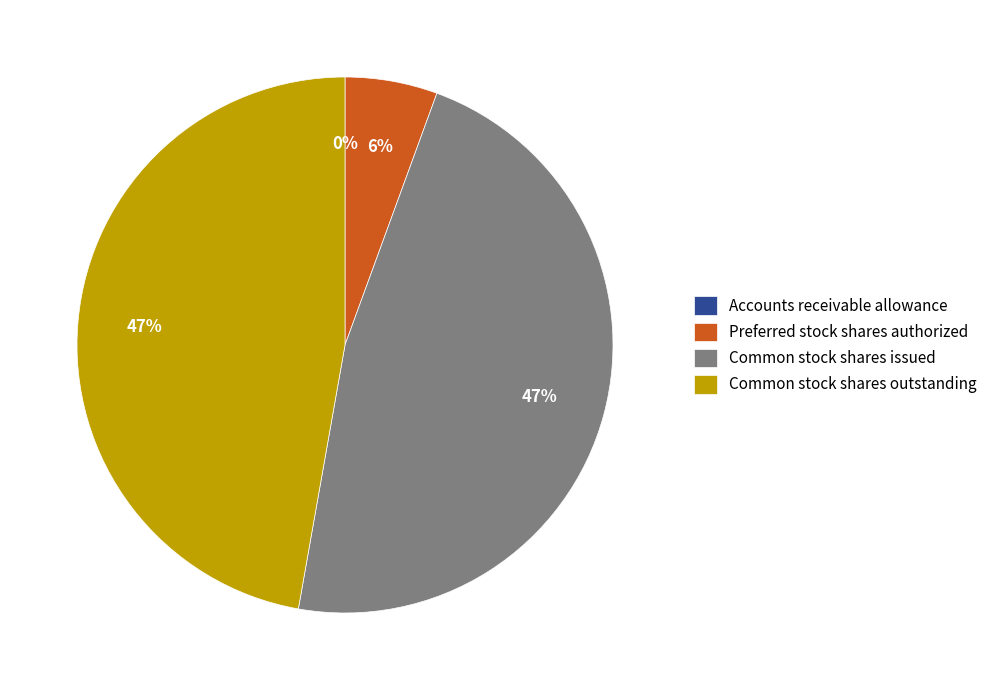

Is it true that Preferred stock shares authorized is 12% of the pie?

False